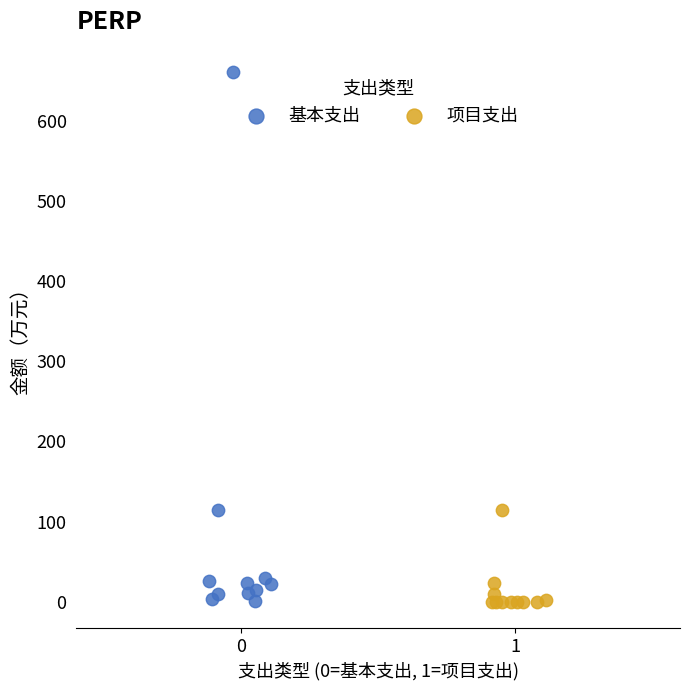

What are all the series names shown in the legend?

基本支出, 项目支出